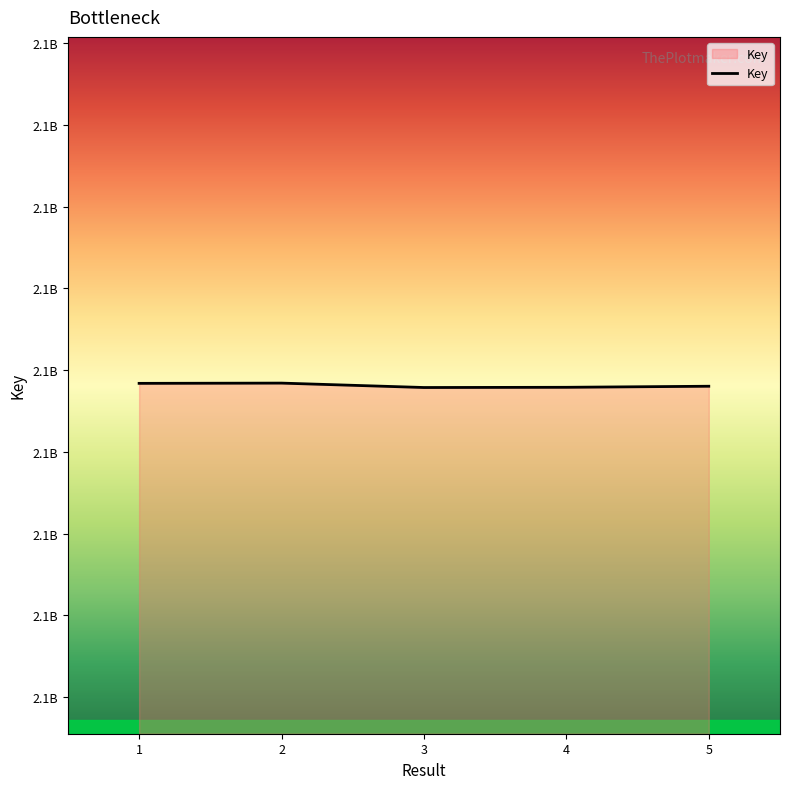

At which category does the chart reach its minimum across all series?

3